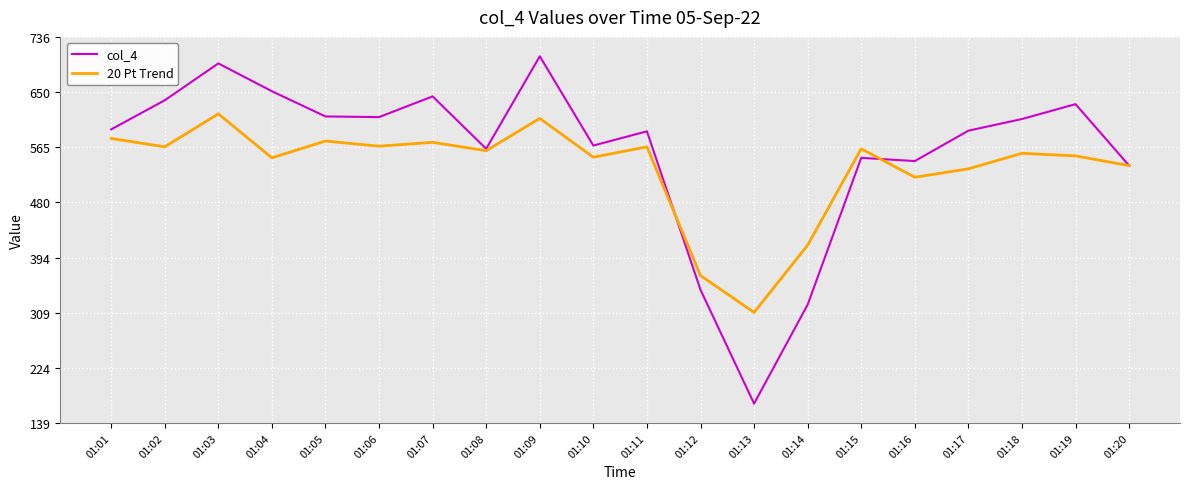

Which series has the widest spread of values?

col_4